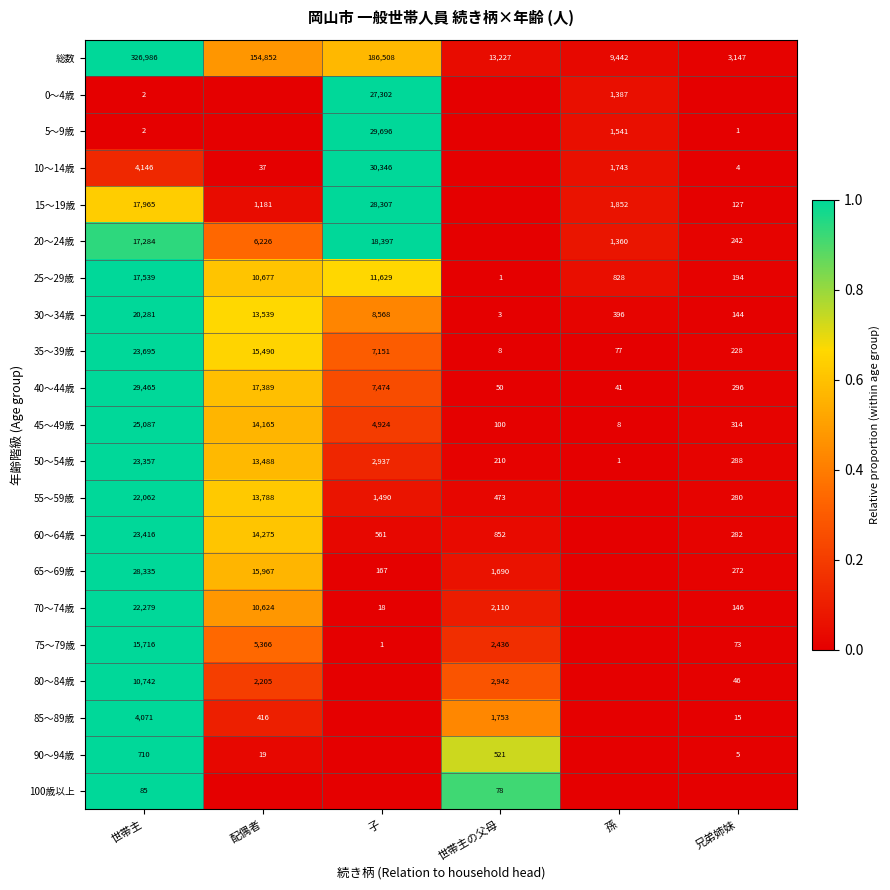

How many values in the 50～54歳 series are below 2937?

3